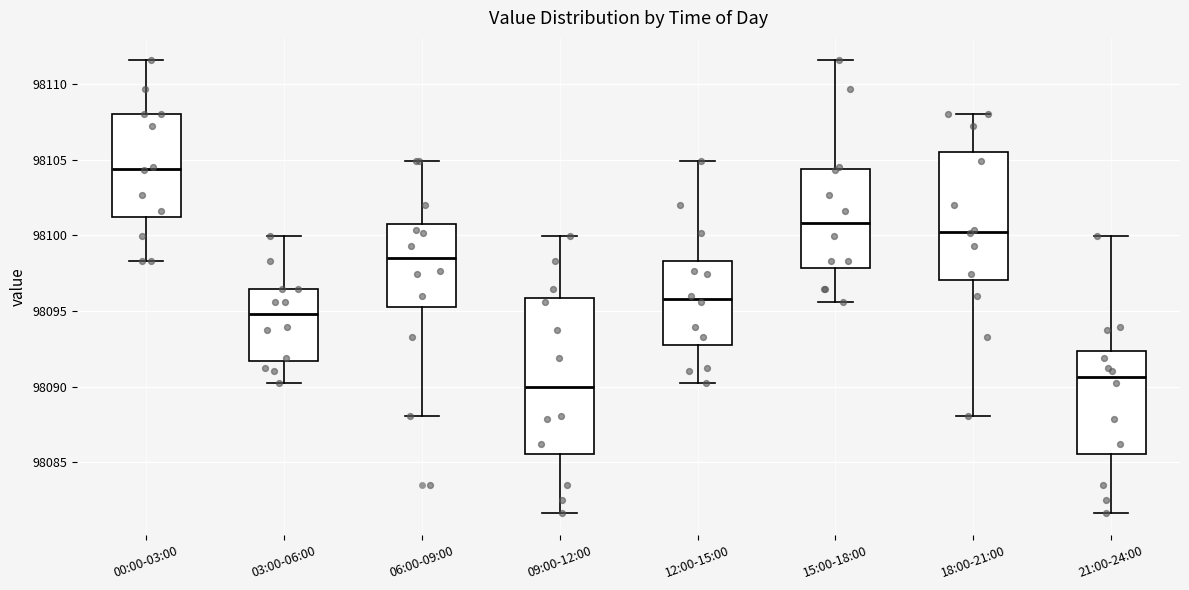

Reading left to right, read every box against the y-axis: the position of its median line, the range the box covers, and the ends of its whiskers. The values are not printed on the chart, so give them approximately, as read against the axis.

00:00-03:00: median 98104.5, box 98101.0 to 98108.0, whiskers 98098.5 to 98111.5
03:00-06:00: median 98095.0, box 98091.5 to 98096.5, whiskers 98090.0 to 98100.0
06:00-09:00: median 98098.5, box 98095.5 to 98101.0, whiskers 98088.0 to 98105.0
09:00-12:00: median 98090.0, box 98085.5 to 98096.0, whiskers 98081.5 to 98100.0
12:00-15:00: median 98096.0, box 98093.0 to 98098.5, whiskers 98090.0 to 98105.0
15:00-18:00: median 98101.0, box 98098.0 to 98104.5, whiskers 98095.5 to 98111.5
18:00-21:00: median 98100.5, box 98097.0 to 98105.5, whiskers 98088.0 to 98108.0
21:00-24:00: median 98090.5, box 98085.5 to 98092.5, whiskers 98081.5 to 98100.0